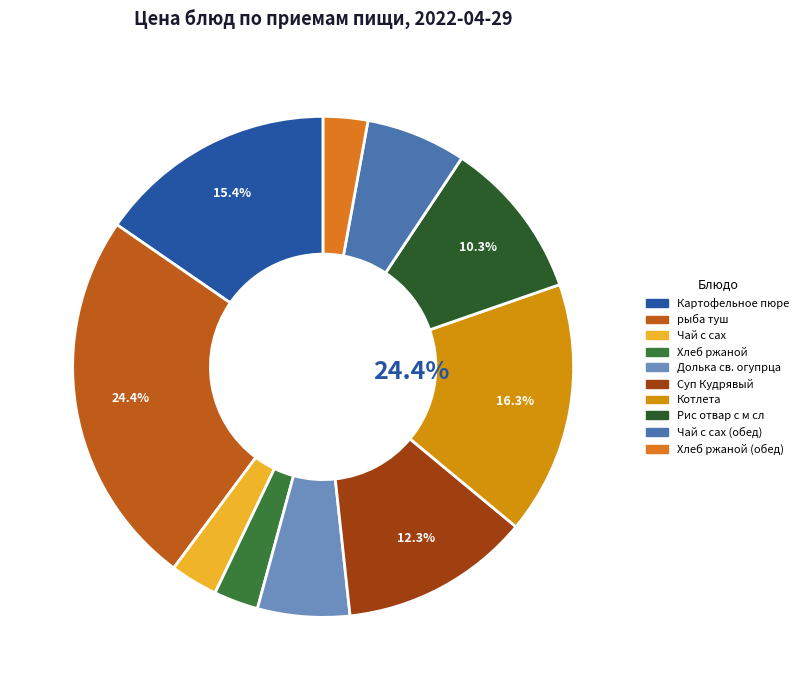

Combined, do Хлеб ржаной (обед) and Котлета account for over 50%?

No